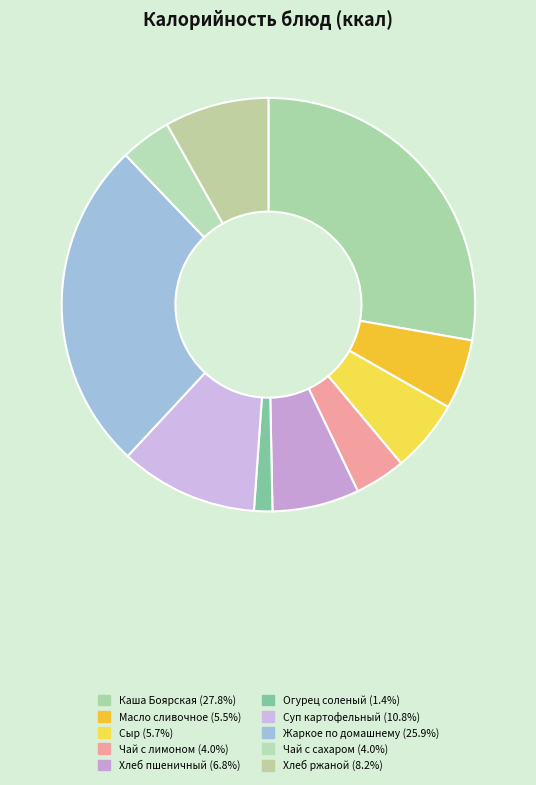

How many slices are in this pie chart?

10